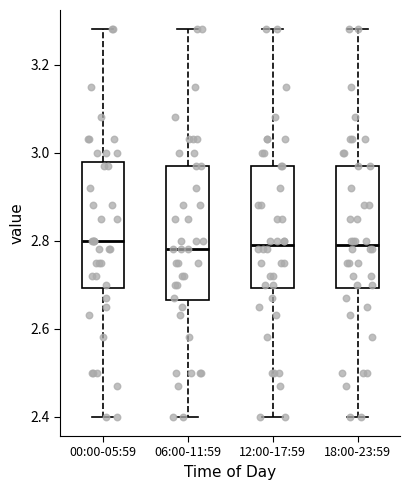

Where does the lower whisker of the box for 12:00-17:59 end on the y-axis? The values are not printed on the chart, so give them approximately, as read against the axis.

2.40